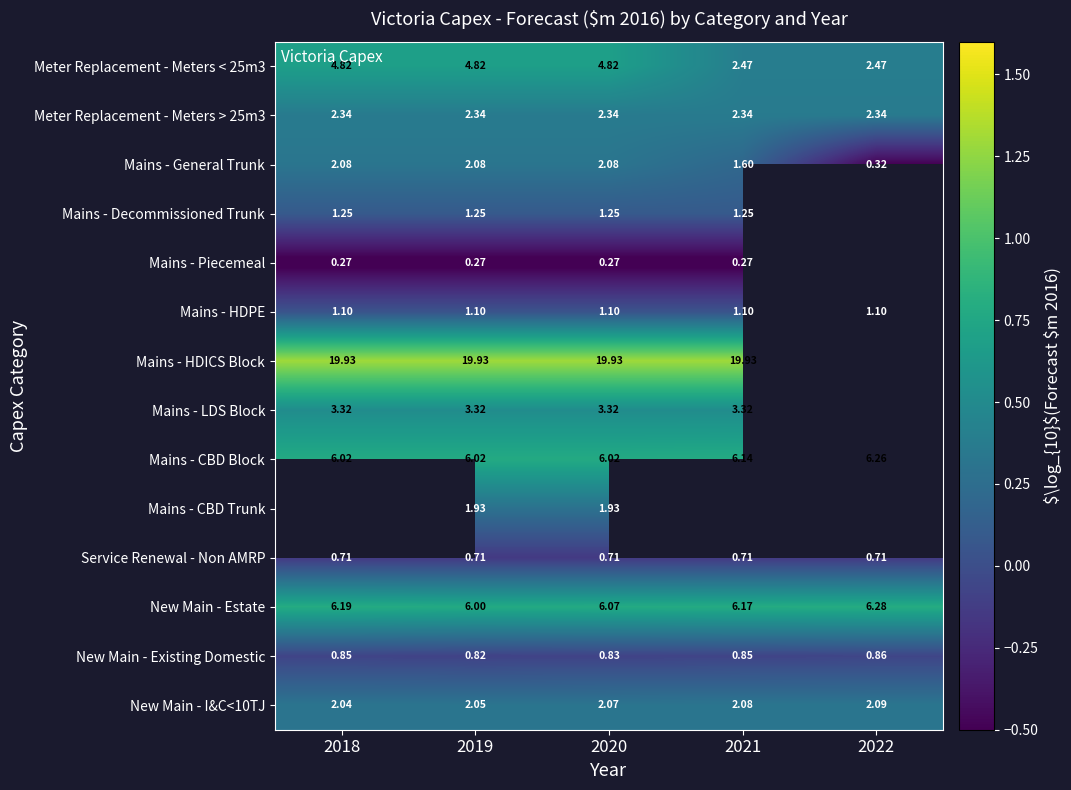

At which category does the chart reach its peak across all series?

2018